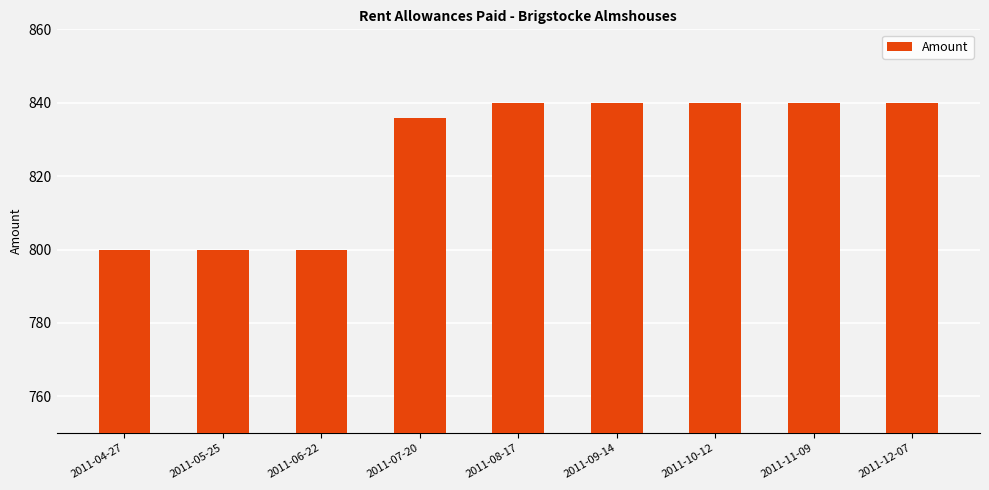

Between 2011-05-25 and 2011-11-09, which is larger?

2011-11-09